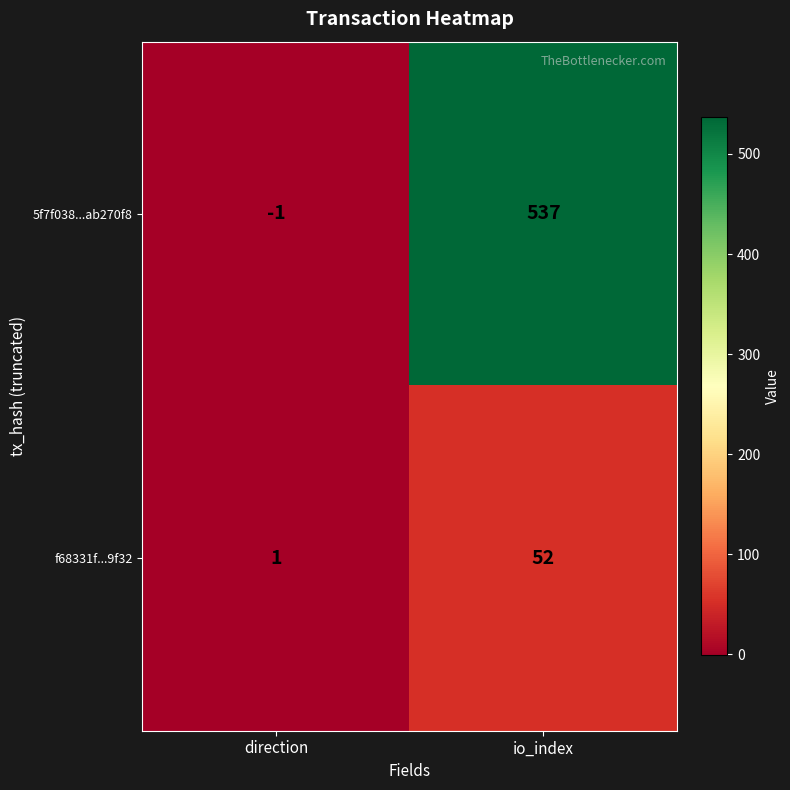

Count the number of data series in this chart.

2